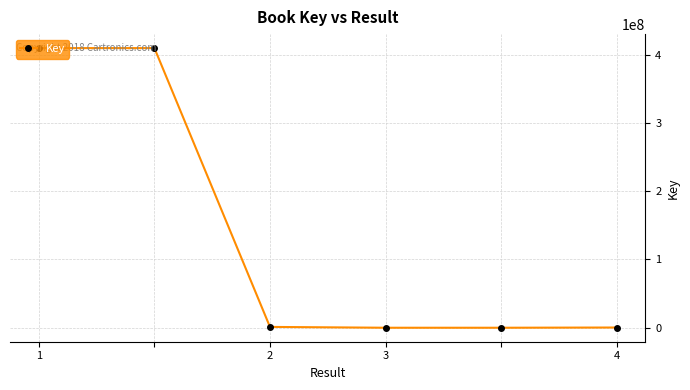

What is the smallest value displayed?

6002